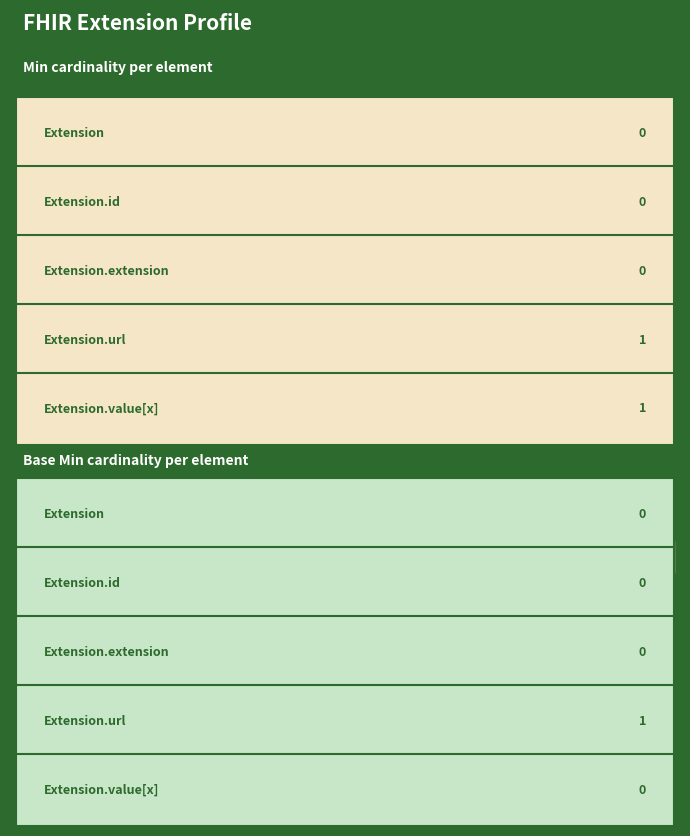

The Min series shows 0 at Extension. True or false?

False